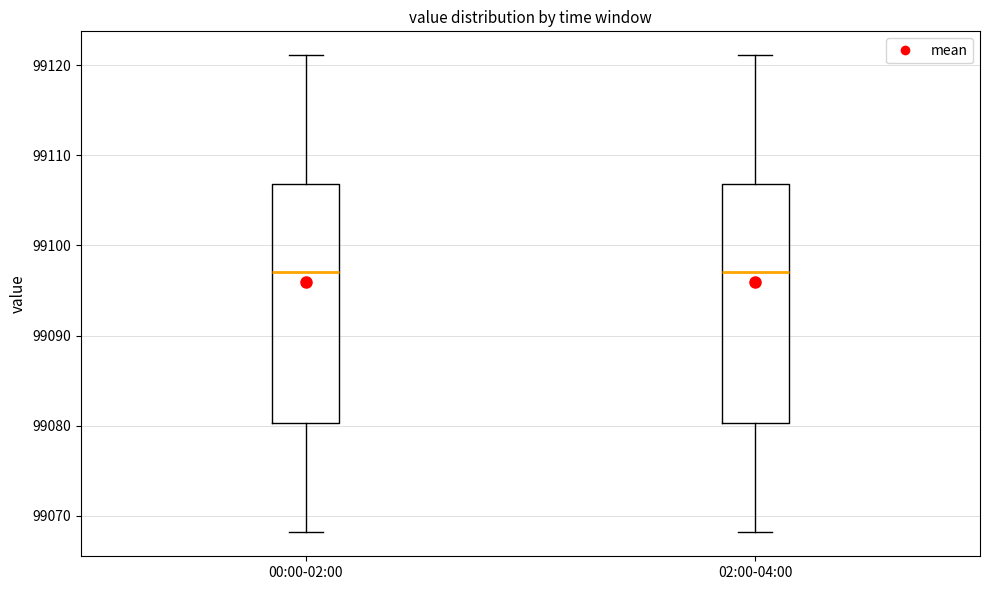

Reading left to right, read every box against the y-axis: the position of its median line, the range the box covers, and the ends of its whiskers. The values are not printed on the chart, so give them approximately, as read against the axis.

00:00-02:00: median 99097, box 99080 to 99107, whiskers 99068 to 99121
02:00-04:00: median 99097, box 99080 to 99107, whiskers 99068 to 99121